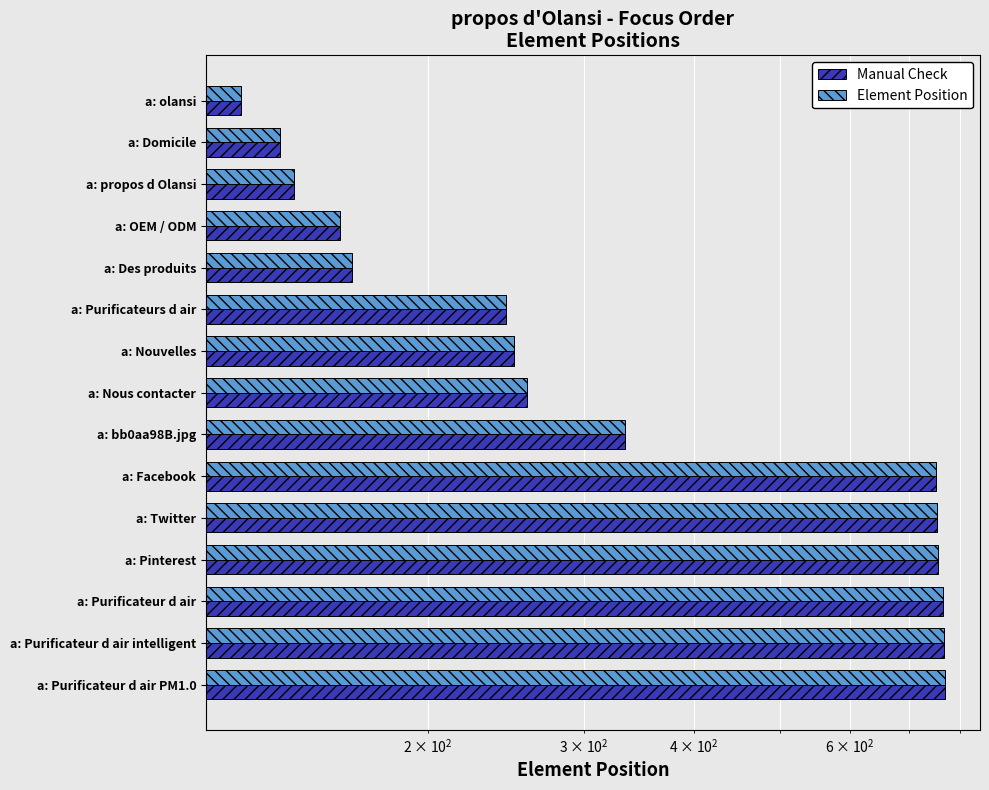

How many distinct data groups are displayed?

2